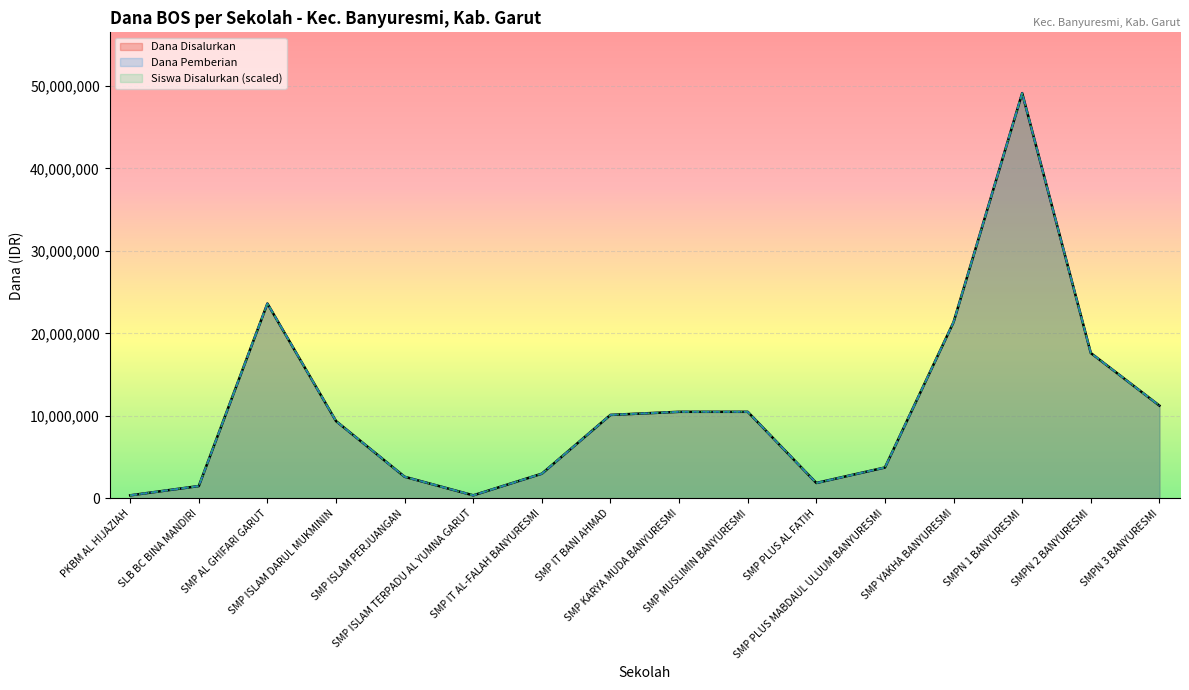

What is the total value across all series at SMP IT AL-FALAH BANYURESMI?

9000000